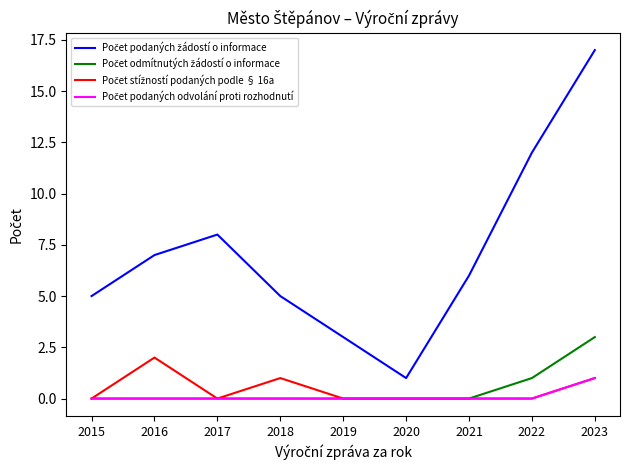

What is the total value across all series at 2015?

5